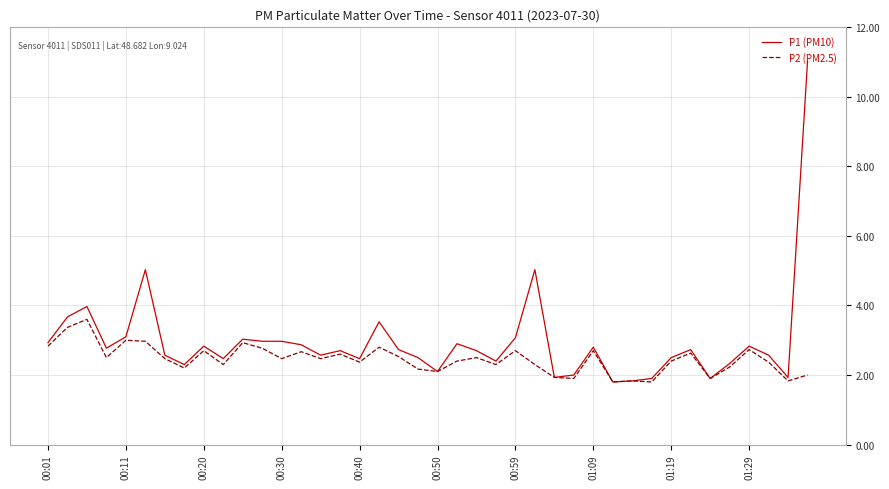

What is the minimum value shown in the chart?

1.8